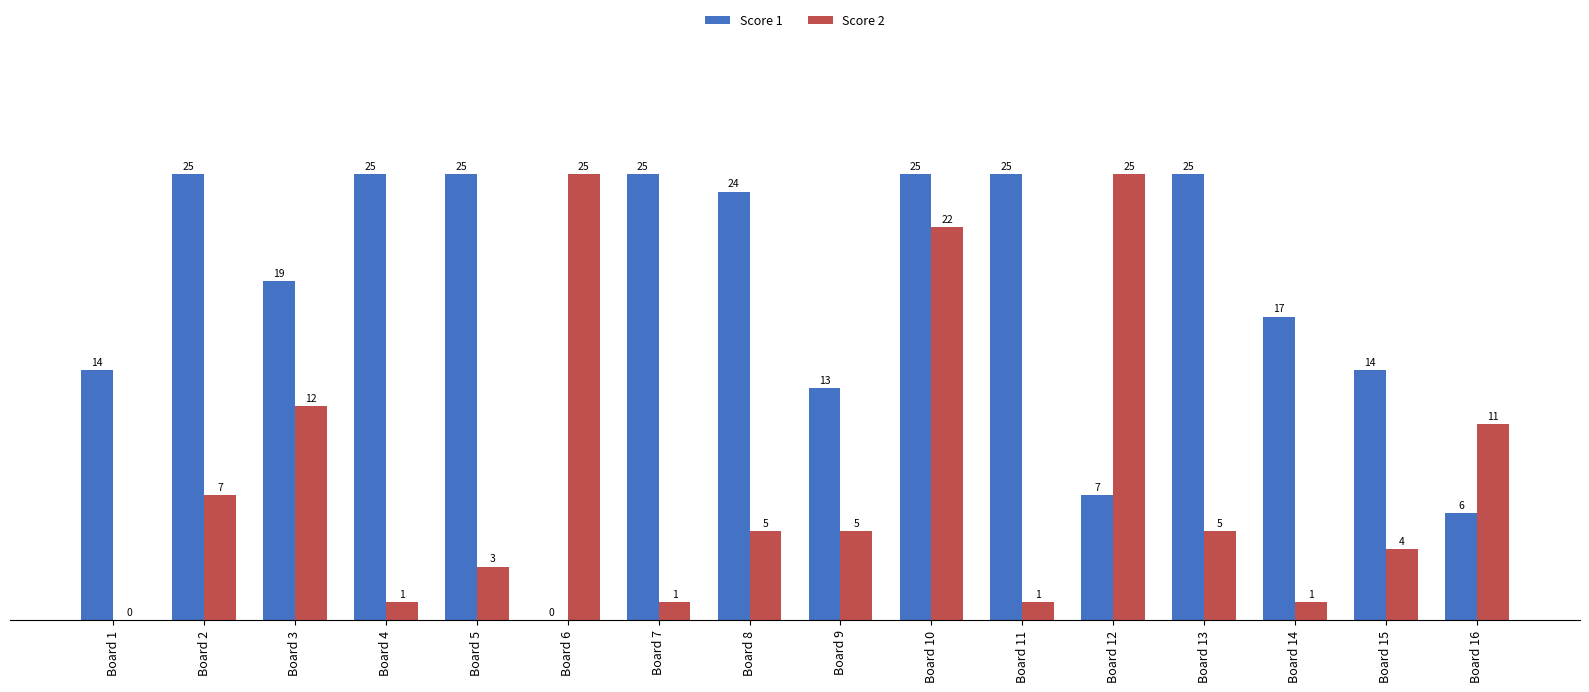

How many series are shown in this chart?

2